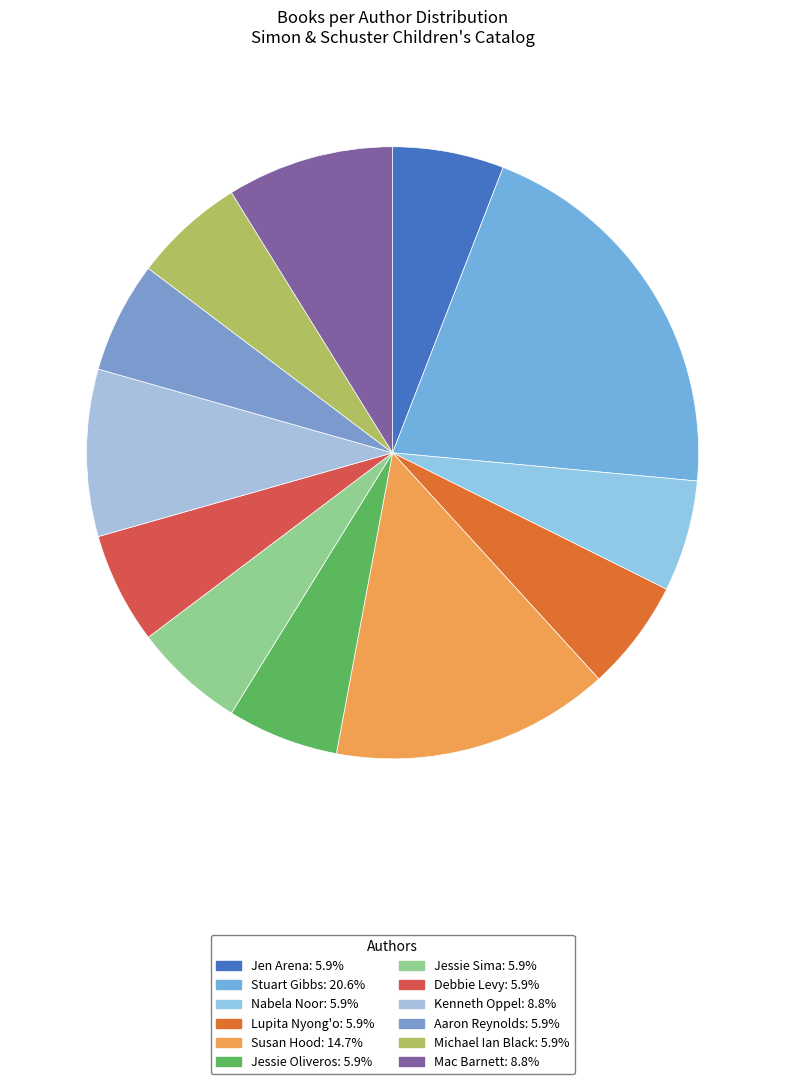

True or false: Jen Arena accounts for 1% of the total.

False